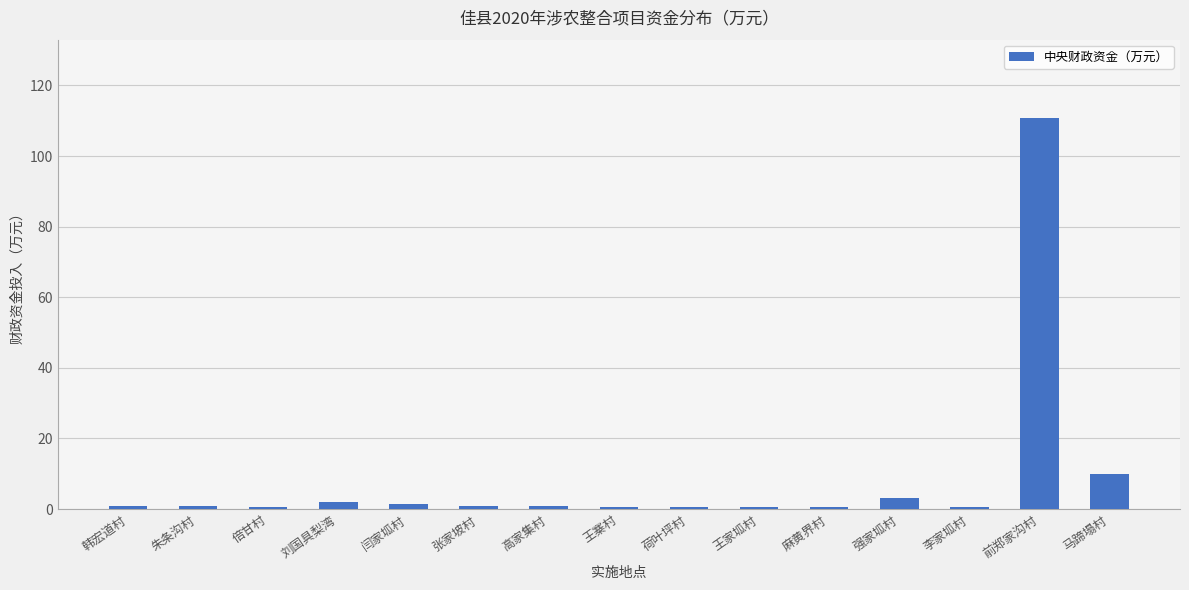

At which label is the value closest to 55?

马蹄塌村